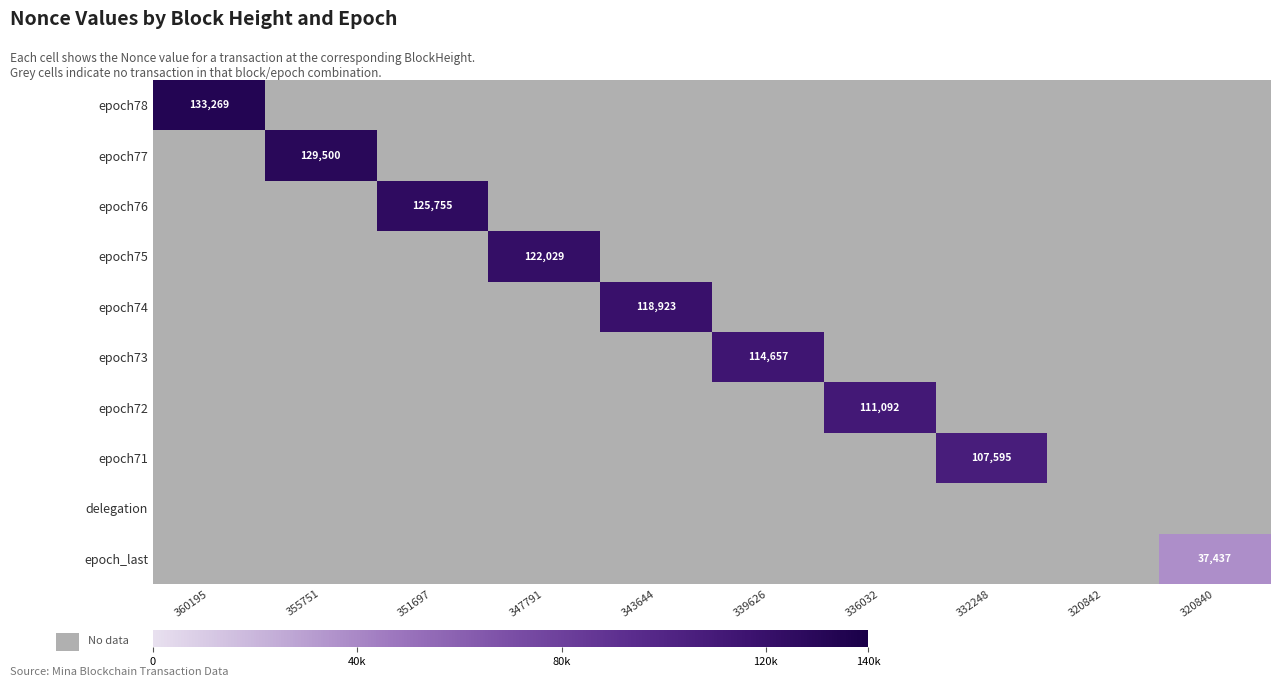

At how many categories does at least one series exceed 94362?

8